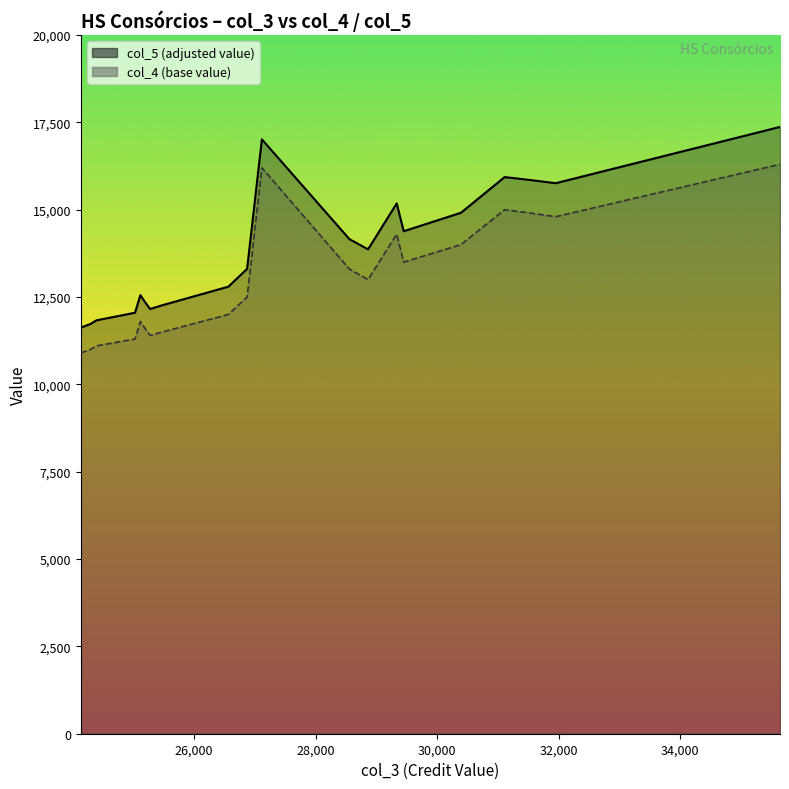

List the series in order of their peak value, lowest first.

col_4 line, col_5 line